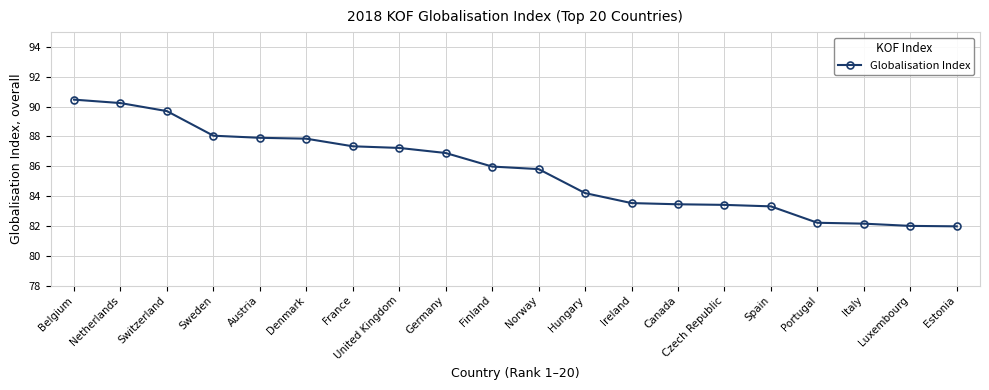

What is the label of the 1st point from the left?

Belgium